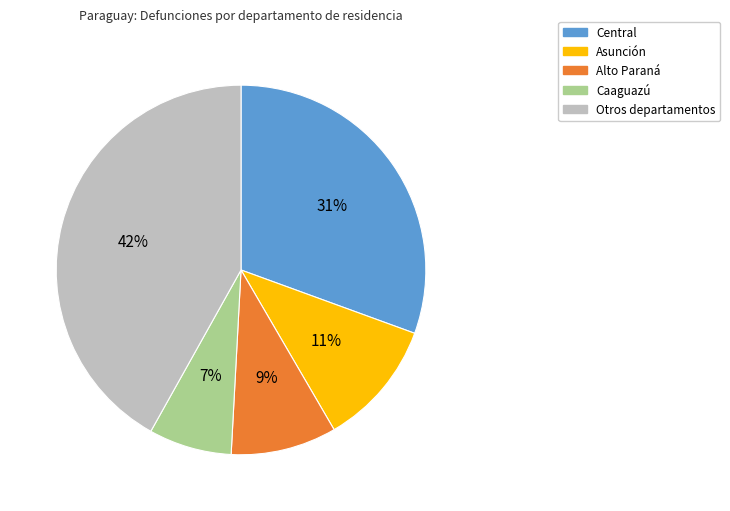

Is there a majority slice in this chart?

No